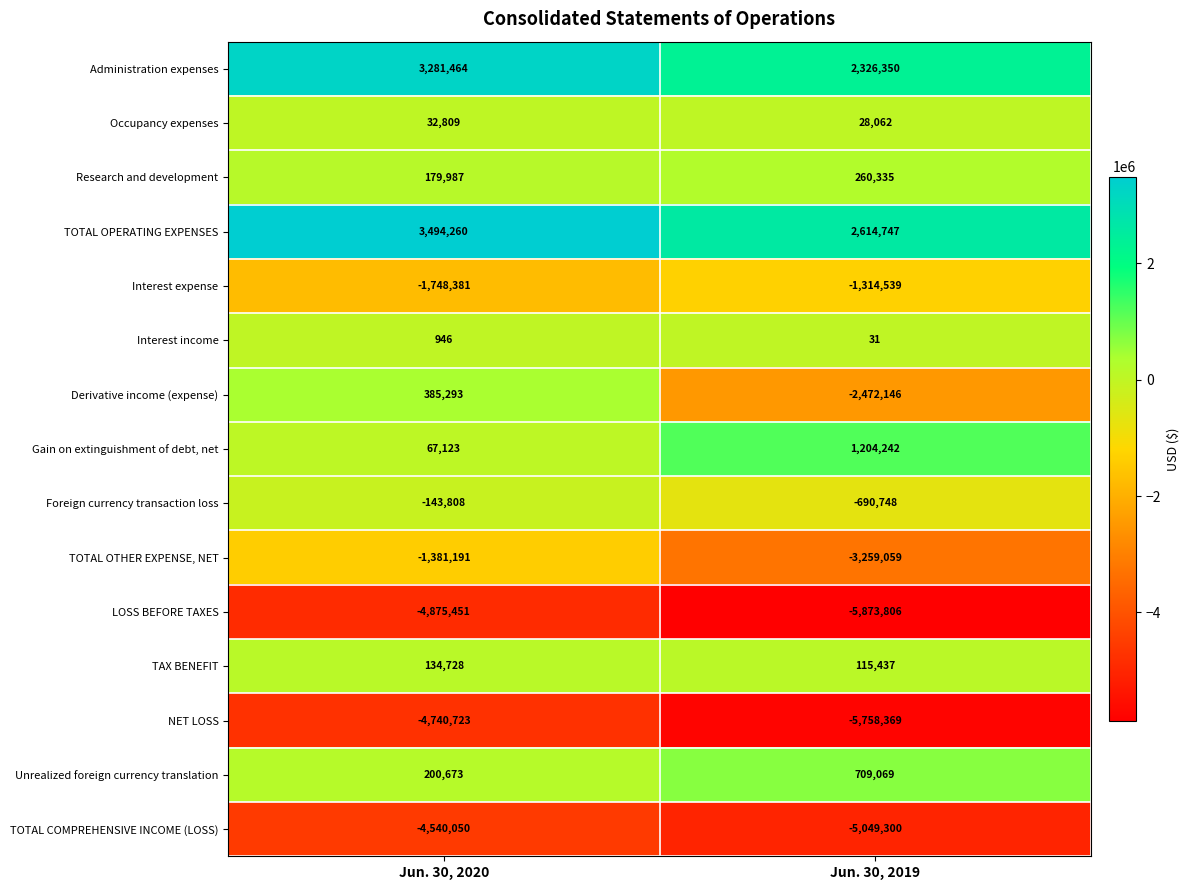

At which label does LOSS BEFORE TAXES reach its minimum?

Jun. 30, 2019